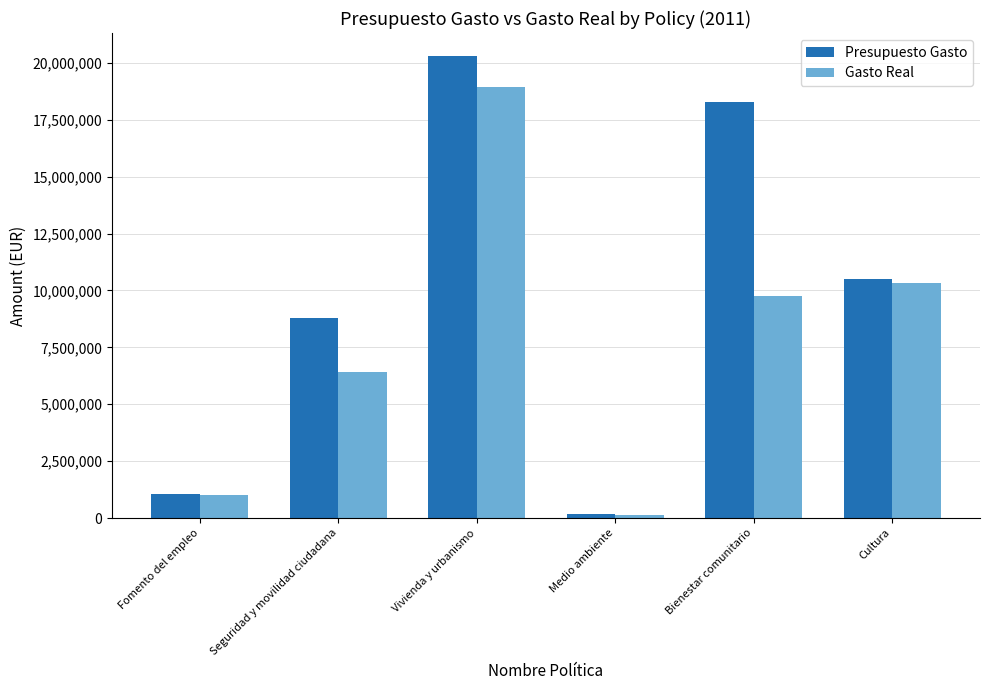

How many bars are there in total?

12